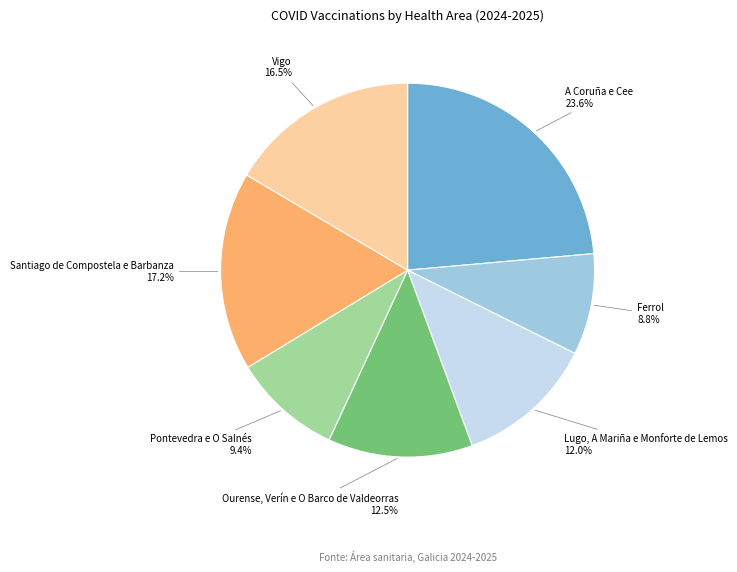

Is there any slice that represents more than half of the pie?

No